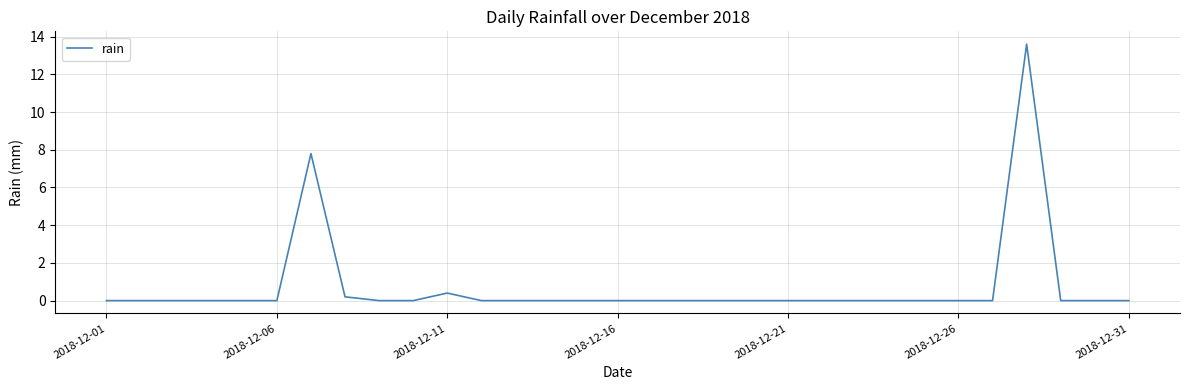

What is the sum of all values?

22.0